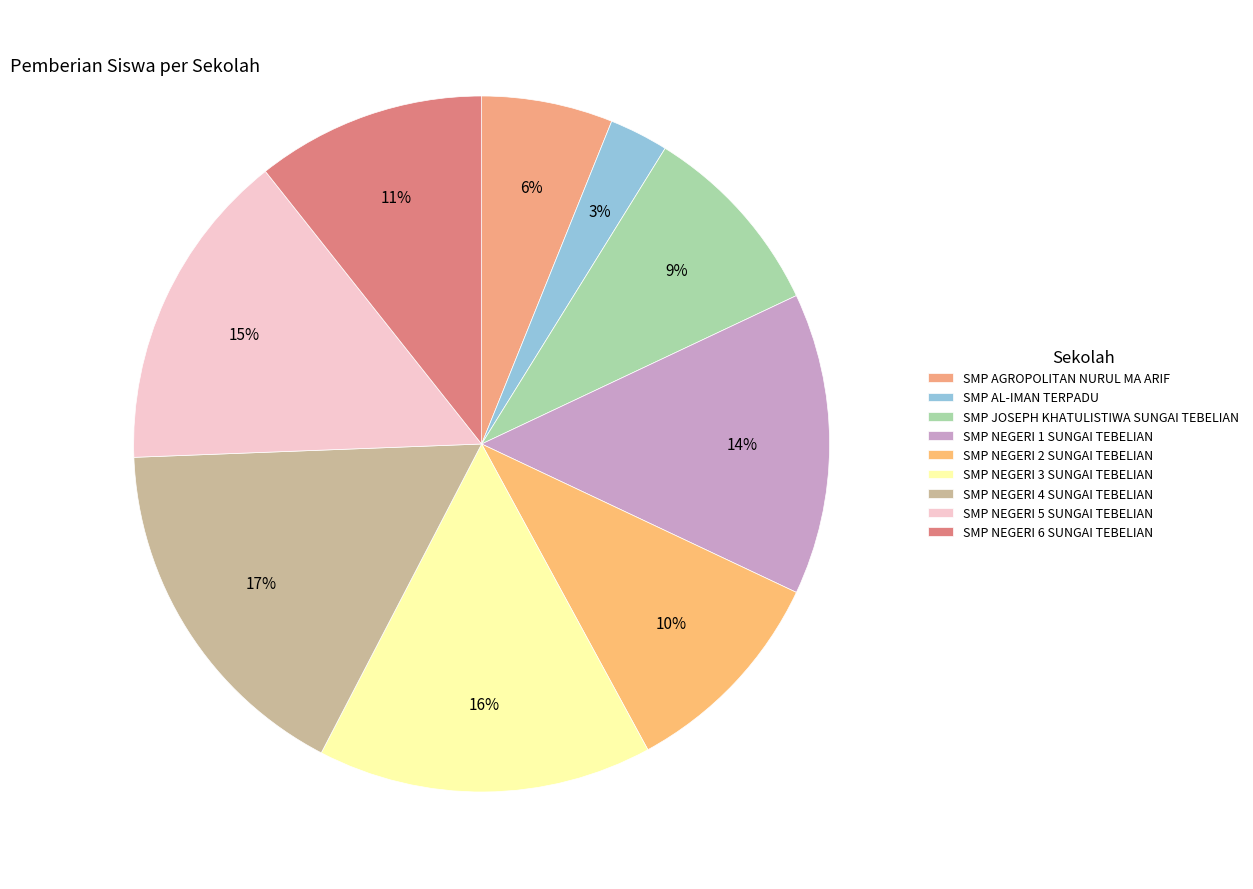

To the nearest percent, what portion does SMP JOSEPH KHATULISTIWA SUNGAI TEBELIAN represent?

9%